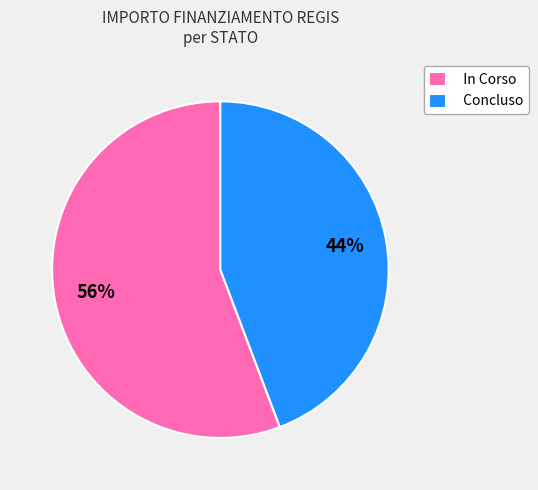

The Concluso slice represents 37% of the pie. True or false?

False